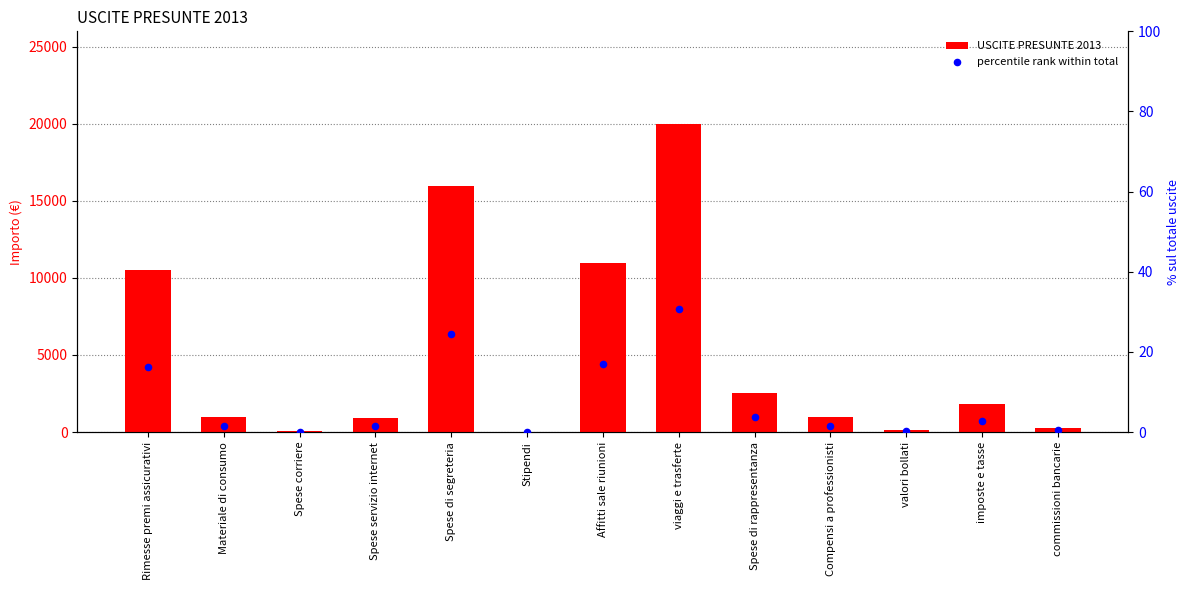

Is the value of percentile rank within total at Compensi a professionisti greater than the value of USCITE PRESUNTE 2013 at Stipendi?

Yes